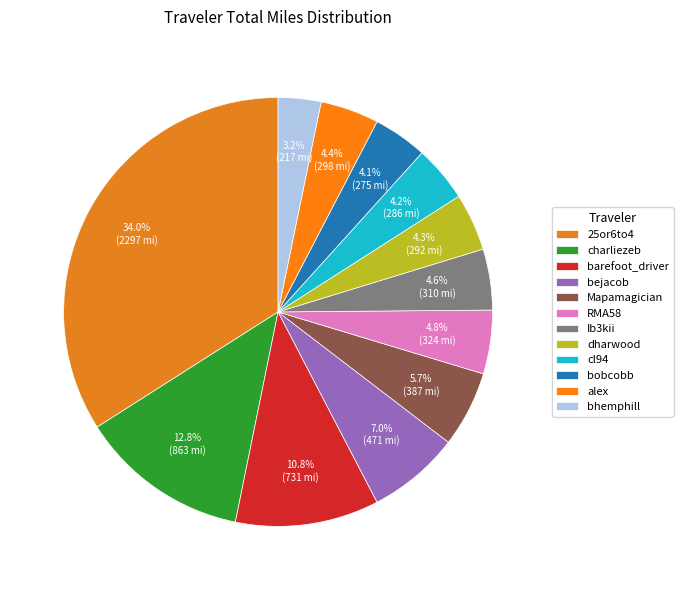

What portion of the pie excludes alex?

95.6%